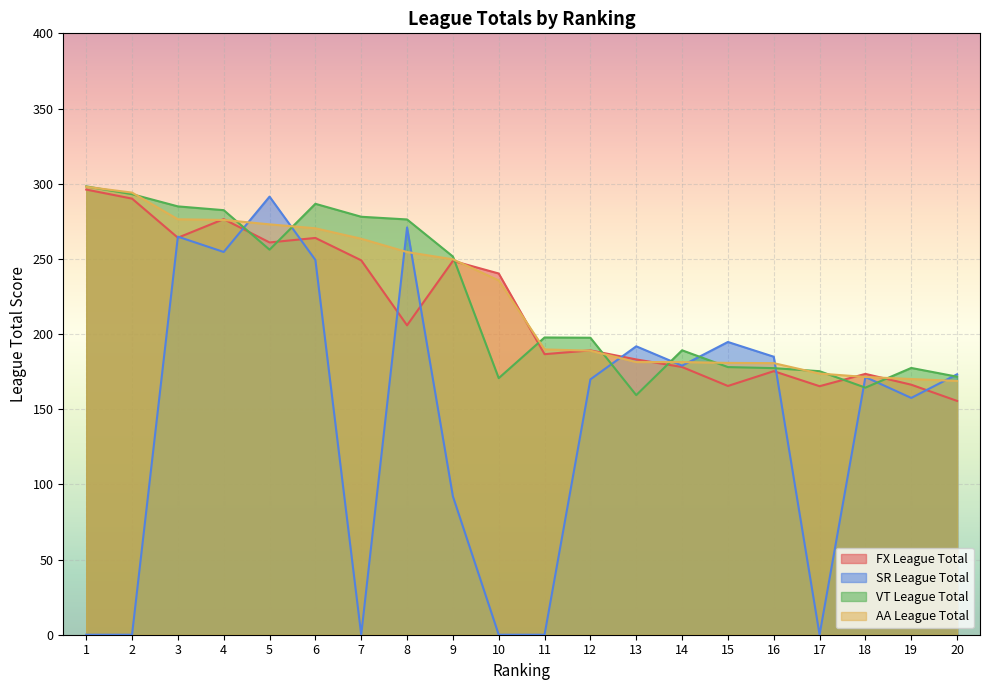

Reading left to right, list all the values displayed in this chart.

FX League Total: 1=296.1	2=290.1	3=264.1	4=276.4	5=260.9	6=263.9	7=249.0	8=205.8	9=248.7	10=240.3	11=186.6	12=189.1	13=183.1	14=178.1	15=165.4	16=175.3	17=165.3	18=173.5	19=166.3	20=155.5
SR League Total: 1=0.0	2=0.0	3=264.8	4=254.6	5=291.4	6=249.3	7=0.0	8=270.9	9=92.1	10=0.0	11=0.0	12=169.8	13=191.8	14=179.0	15=194.7	16=184.9	17=0.0	18=171.4	19=157.5	20=173.2
VT League Total: 1=298.2	2=293.0	3=284.9	4=282.4	5=256.1	6=286.6	7=278.0	8=276.2	9=251.6	10=170.7	11=197.7	12=197.5	13=159.4	14=189.2	15=178.0	16=177.3	17=175.3	18=164.3	19=177.4	20=171.6
AA League Total: 1=297.9	2=294.1	3=276.3	4=275.9	5=272.9	6=270.3	7=263.4	8=254.5	9=249.7	10=235.7	11=189.8	12=188.9	13=181.3	14=181.3	15=180.8	16=180.6	17=173.7	18=171.4	19=170.1	20=168.8